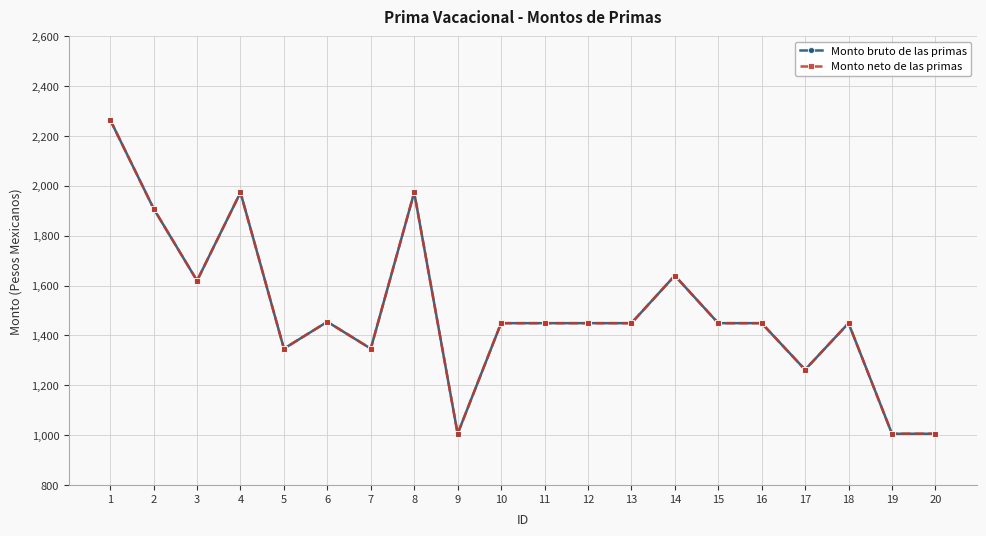

True or false: Monto neto de las primas and Monto bruto de las primas intersect in this chart.

False